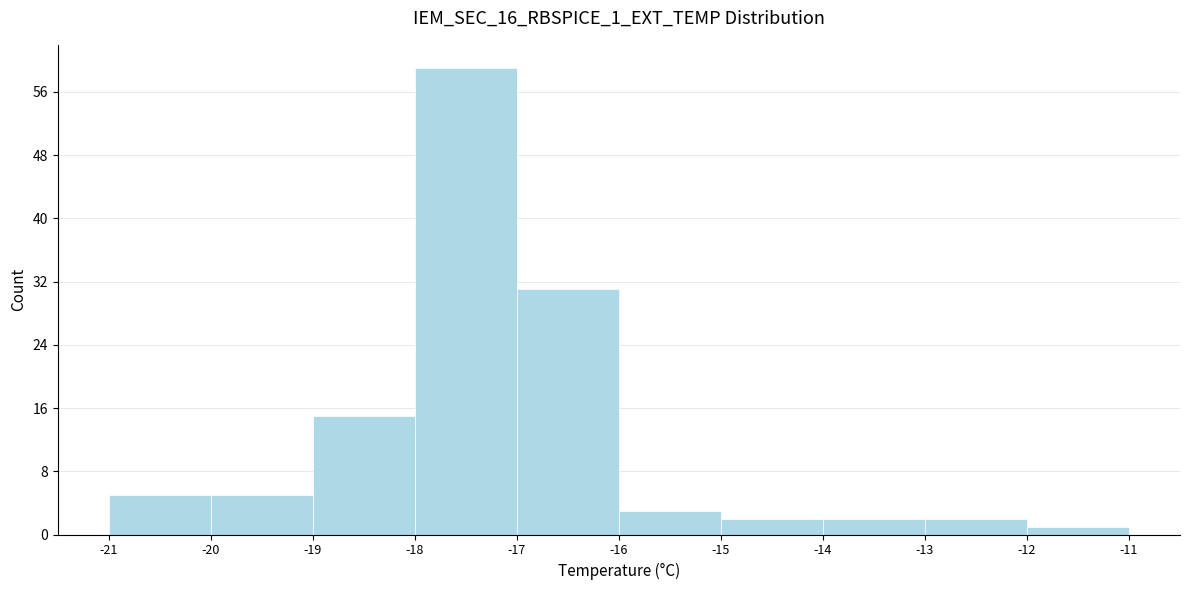

Which range on the x-axis has the tallest bar?

-18 to -17